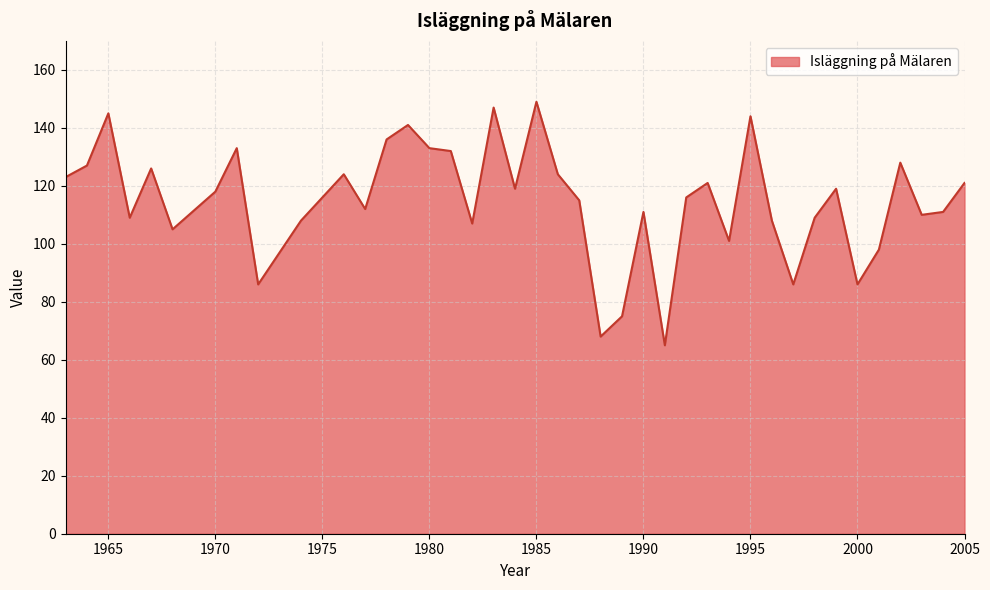

What is the smallest value displayed?

65